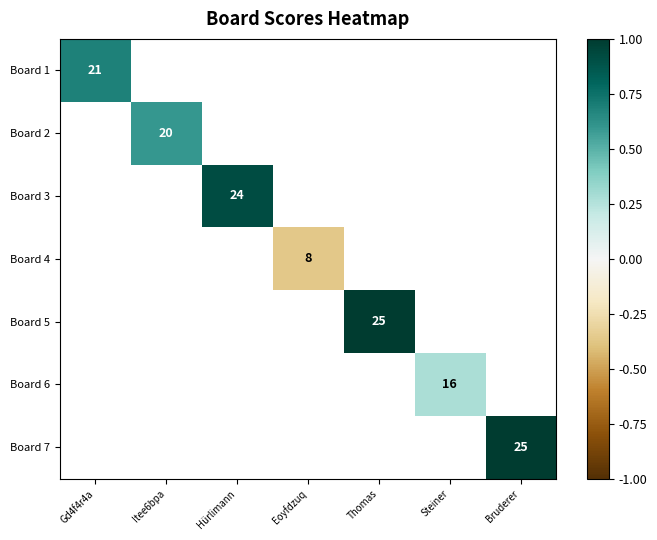

At how many categories does at least one series exceed 0?

6